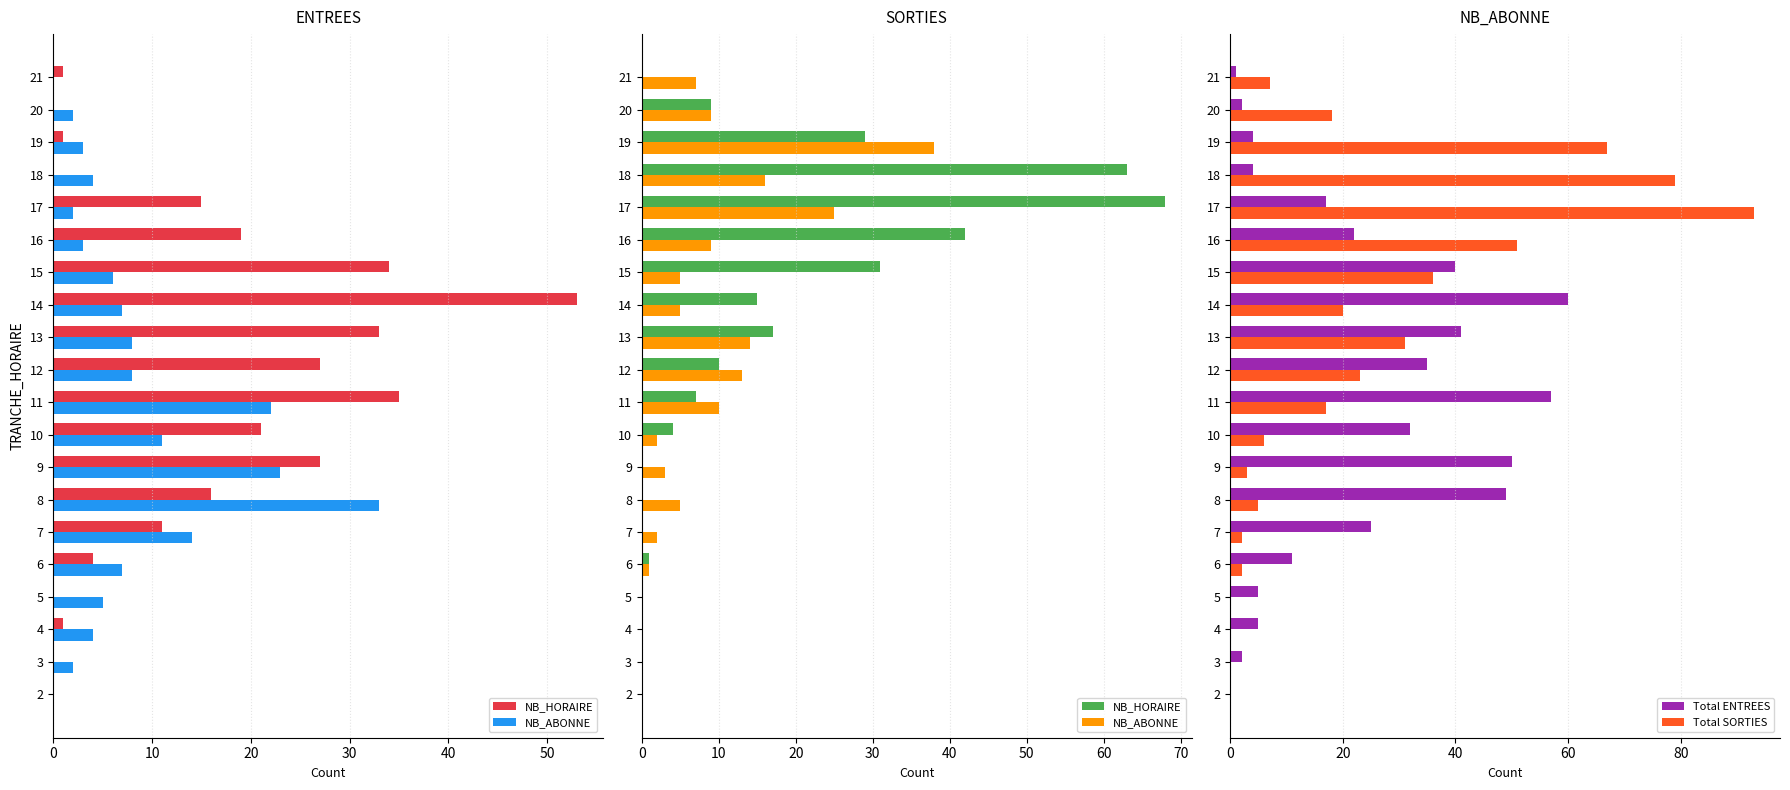

What is the value of the NB_ABONNE bar at the 20th from the left?

7